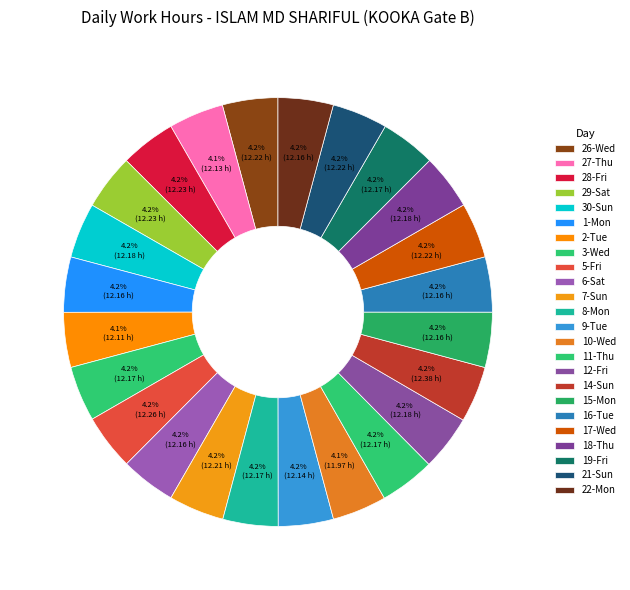

Which category has the smallest portion of the pie?

10-Wed